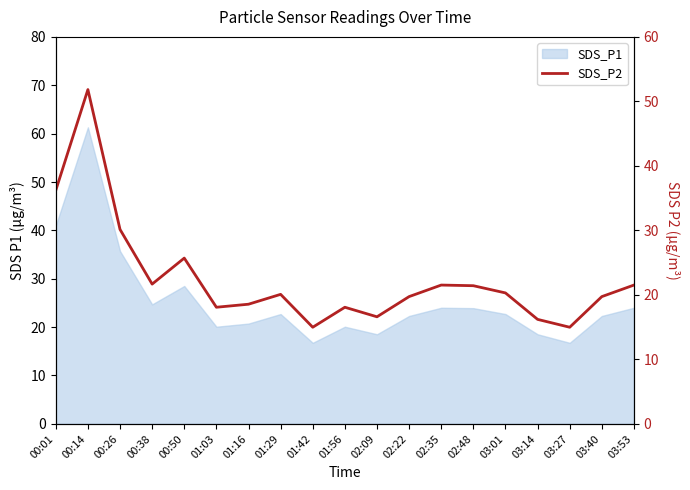

How many lines are shown in the chart?

1